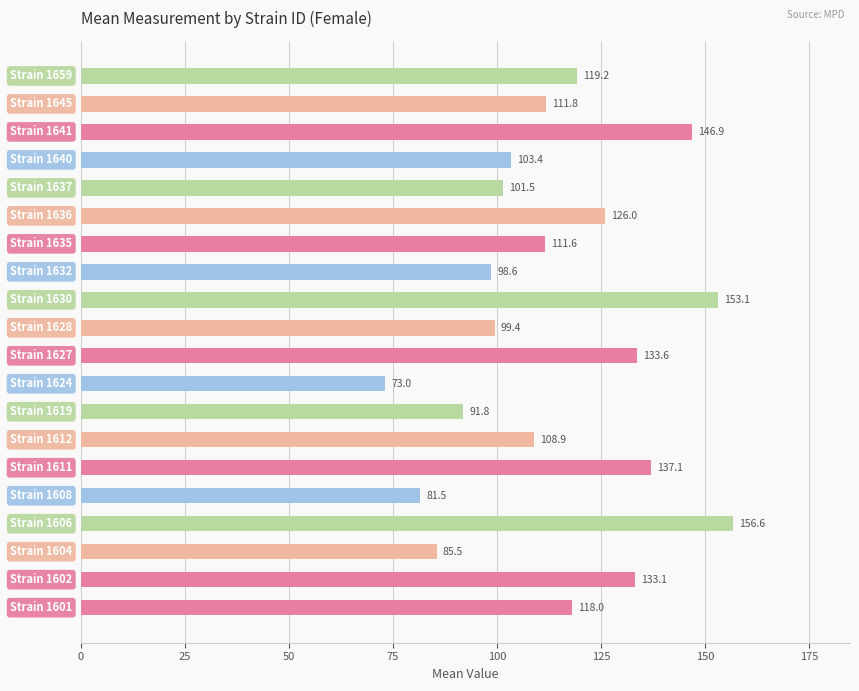

What is the difference between the second highest and second lowest values?

71.6